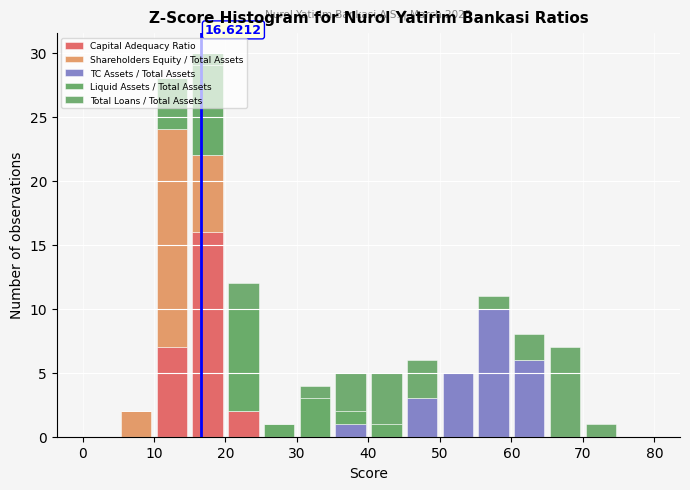

Which range on the x-axis has the tallest stacked bar (by total height)?

15 to 20